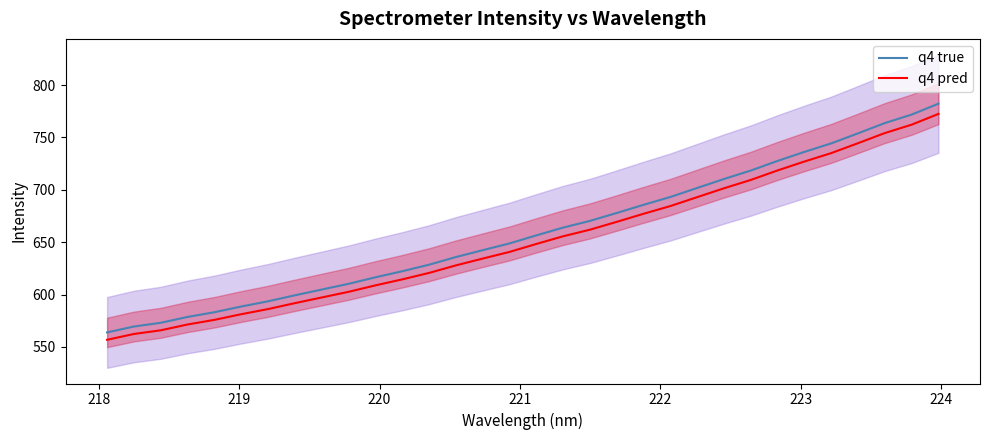

What is the lowest value of the q4 pred series?

556.7